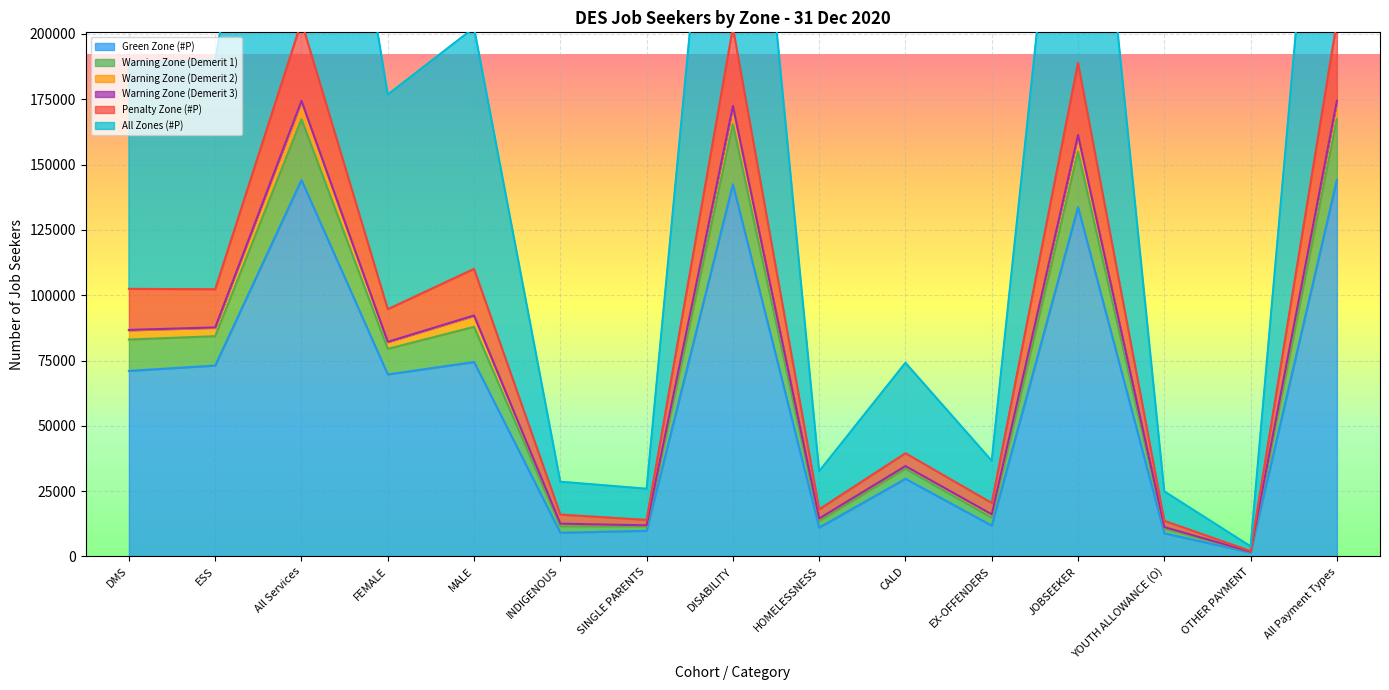

In All Zones (#P), how many points are lower than both neighbors (excluding endpoints)?

5